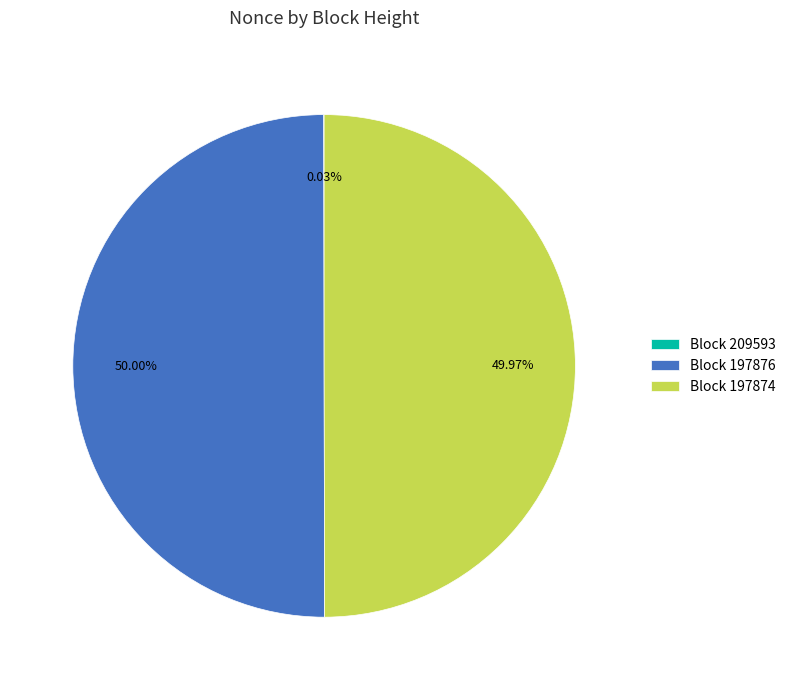

Is the sum of Block 197874 and Block 197876 greater than half?

Yes